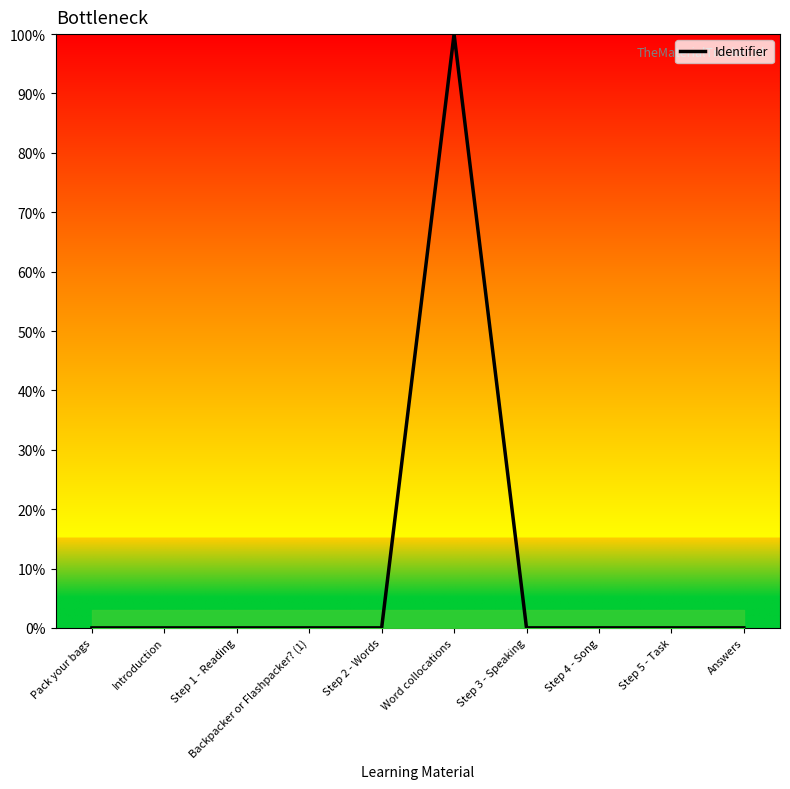

Between Word collocations and Step 5 - Task, which is larger?

Word collocations